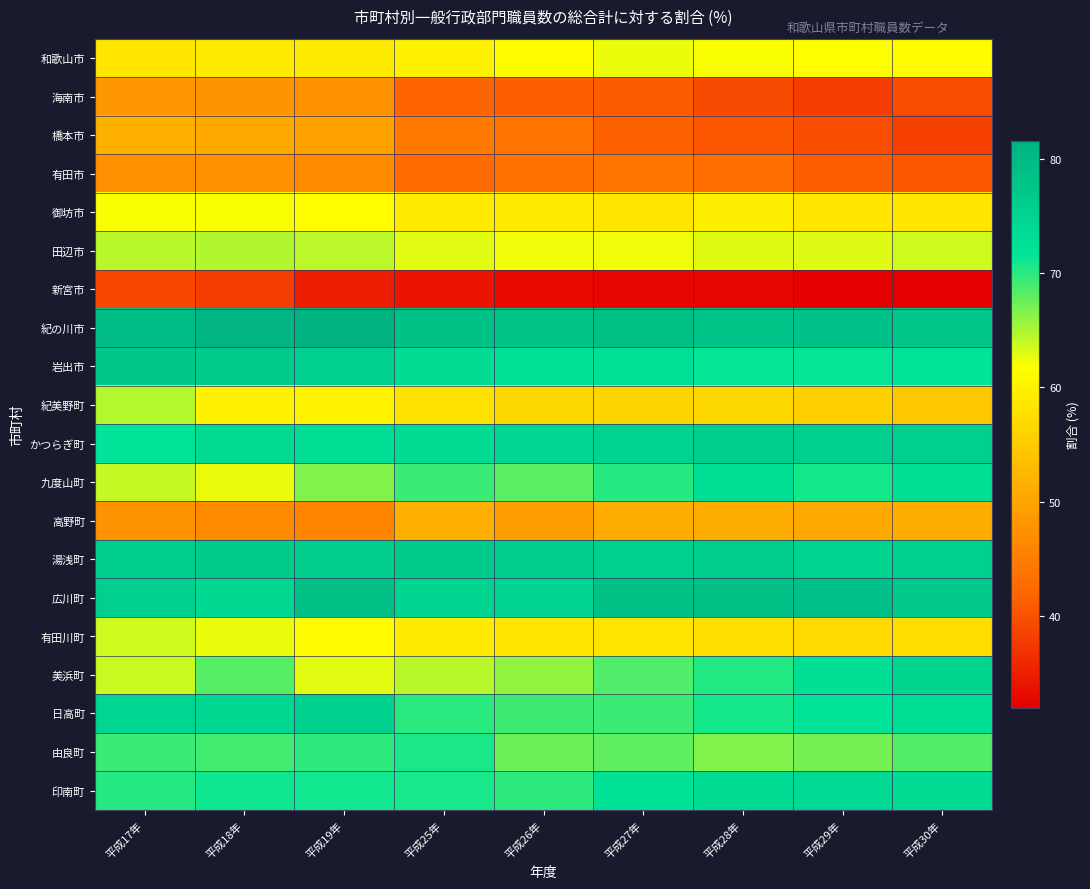

Reading left to right, transcribe all the data shown in this chart.

和歌山市: 平成17年=58.5	平成18年=59.3	平成19年=59.3	平成25年=60.2	平成26年=61.4	平成27年=62.5	平成28年=62.0	平成29年=61.7	平成30年=61.4
海南市: 平成17年=48.4	平成18年=47.8	平成19年=47.4	平成25年=41.8	平成26年=41.3	平成27年=41.0	平成28年=39.2	平成29年=38.0	平成30年=39.5
橋本市: 平成17年=51.7	平成18年=50.5	平成19年=49.7	平成25年=44.5	平成26年=43.6	平成27年=41.6	平成28年=40.5	平成29年=39.7	平成30年=38.3
有田市: 平成17年=47.6	平成18年=47.5	平成19年=46.7	平成25年=42.6	平成26年=43.6	平成27年=44.2	平成28年=43.0	平成29年=41.2	平成30年=40.6
御坊市: 平成17年=62.0	平成18年=62.0	平成19年=61.6	平成25年=59.1	平成26年=59.2	平成27年=58.5	平成28年=59.6	平成29年=58.4	平成30年=58.5
田辺市: 平成17年=64.5	平成18年=64.8	平成19年=64.4	平成25年=62.9	平成26年=62.3	平成27年=62.3	平成28年=63.0	平成29年=63.0	平成30年=63.6
新宮市: 平成17年=39.0	平成18年=38.0	平成19年=34.8	平成25年=34.1	平成26年=32.9	平成27年=32.6	平成28年=32.6	平成29年=32.2	平成30年=32.0
紀の川市: 平成17年=79.3	平成18年=80.9	平成19年=81.6	平成25年=78.6	平成26年=78.1	平成27年=78.7	平成28年=77.9	平成29年=78.5	平成30年=77.7
岩出市: 平成17年=77.3	平成18年=76.9	平成19年=75.9	平成25年=73.4	平成26年=72.5	平成27年=72.6	平成28年=71.4	平成29年=71.4	平成30年=71.9
紀美野町: 平成17年=64.7	平成18年=60.2	平成19年=60.3	平成25年=58.1	平成26年=56.7	平成27年=56.3	平成28年=56.7	平成29年=55.7	平成30年=54.5
かつらぎ町: 平成17年=71.9	平成18年=73.7	平成19年=73.0	平成25年=73.5	平成26年=74.3	平成27年=75.2	平成28年=76.1	平成29年=75.6	平成30年=75.8
九度山町: 平成17年=64.0	平成18年=62.5	平成19年=66.7	平成25年=69.3	平成26年=68.2	平成27年=70.1	平成28年=72.7	平成29年=70.8	平成30年=72.7
高野町: 平成17年=47.6	平成18年=46.6	平成19年=45.9	平成25年=51.5	平成26年=49.2	平成27年=51.1	平成28年=51.0	平成29年=50.7	平成30年=51.0
湯浅町: 平成17年=76.0	平成18年=76.7	平成19年=76.4	平成25年=76.7	平成26年=76.3	平成27年=75.8	平成28年=76.3	平成29年=75.4	平成30年=75.7
広川町: 平成17年=75.8	平成18年=74.4	平成19年=79.1	平成25年=75.3	平成26年=75.0	平成27年=78.5	平成28年=78.7	平成29年=78.9	平成30年=77.1
有田川町: 平成17年=63.6	平成18年=62.6	平成19年=61.3	平成25年=59.2	平成26年=58.5	平成27年=58.3	平成28年=57.7	平成29年=56.9	平成30年=57.4
美浜町: 平成17年=63.9	平成18年=68.2	平成19年=62.8	平成25年=64.4	平成26年=65.9	平成27年=68.5	平成28年=70.3	平成29年=72.8	平成30年=74.7
日高町: 平成17年=74.5	平成18年=74.2	平成19年=75.5	平成25年=70.0	平成26年=69.2	平成27年=69.3	平成28年=70.8	平成29年=71.9	平成30年=72.9
由良町: 平成17年=69.3	平成18年=69.1	平成19年=69.8	平成25年=70.6	平成26年=67.5	平成27年=68.0	平成28年=66.7	平成29年=67.1	平成30年=68.5
印南町: 平成17年=70.2	平成18年=71.1	平成19年=71.0	平成25年=70.7	平成26年=69.9	平成27年=72.0	平成28年=73.6	平成29年=73.9	平成30年=73.3